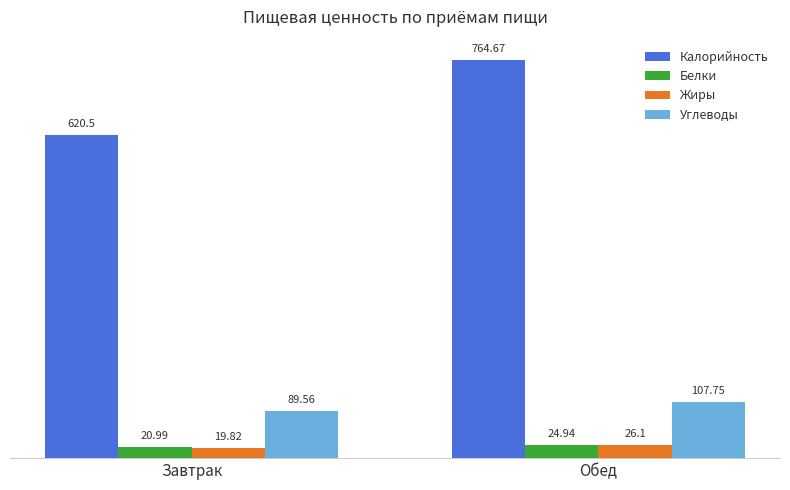

The value of Углеводы at Обед is 37.2. True or false?

False